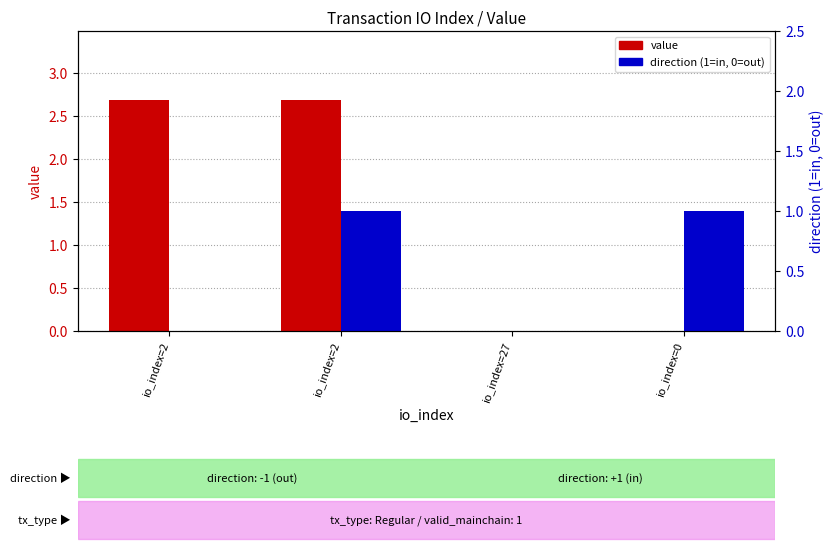

How many distinct data groups are displayed?

2